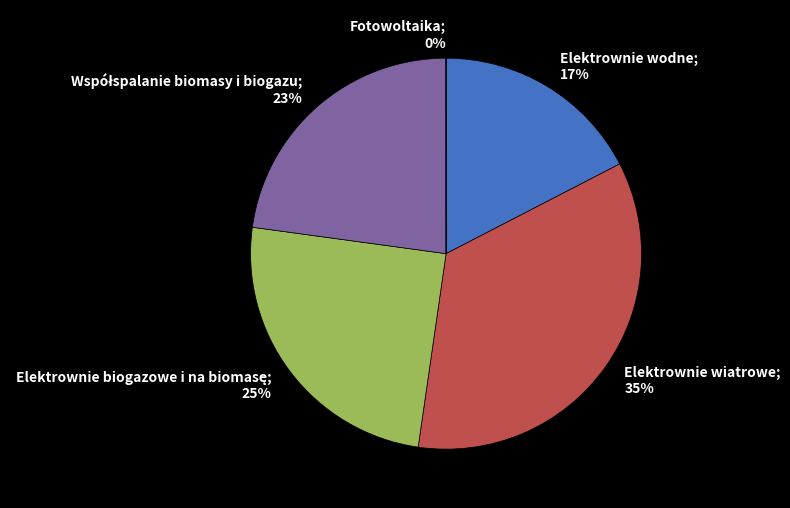

Is there any slice that represents more than half of the pie?

No